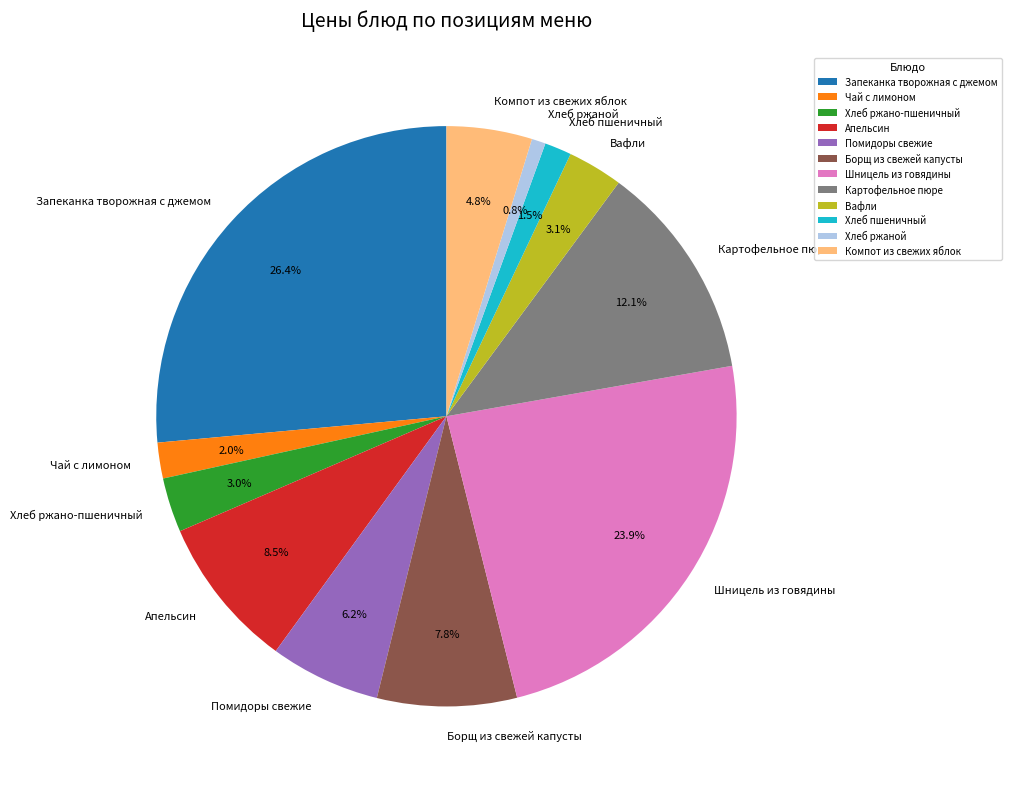

Which category has the biggest portion of the pie?

Запеканка творожная с джемом